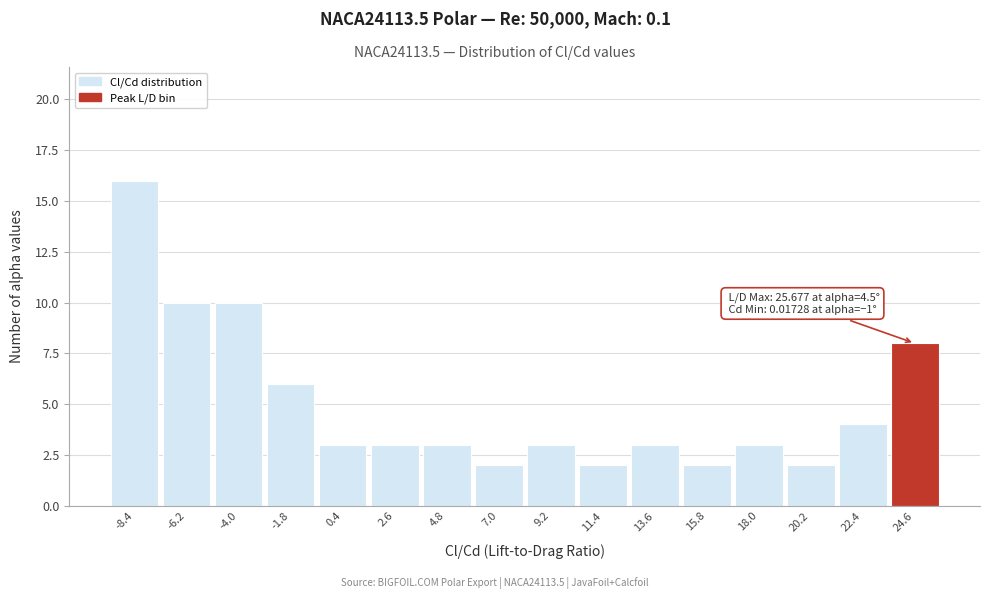

Over which range of the x-axis is the bar tallest?

-9.5 to -7.5